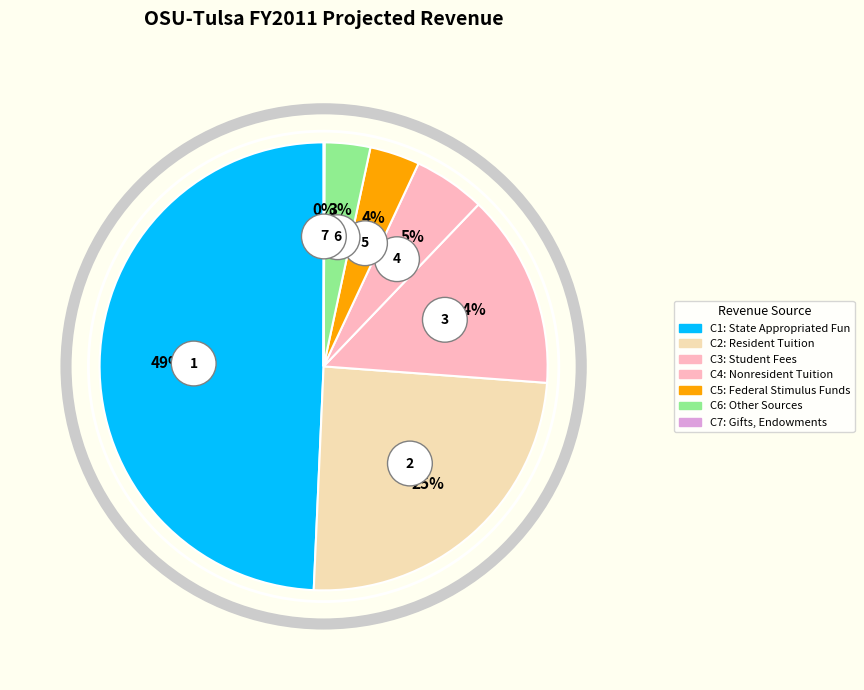

Which slice is the smallest?

Gifts, Endowments